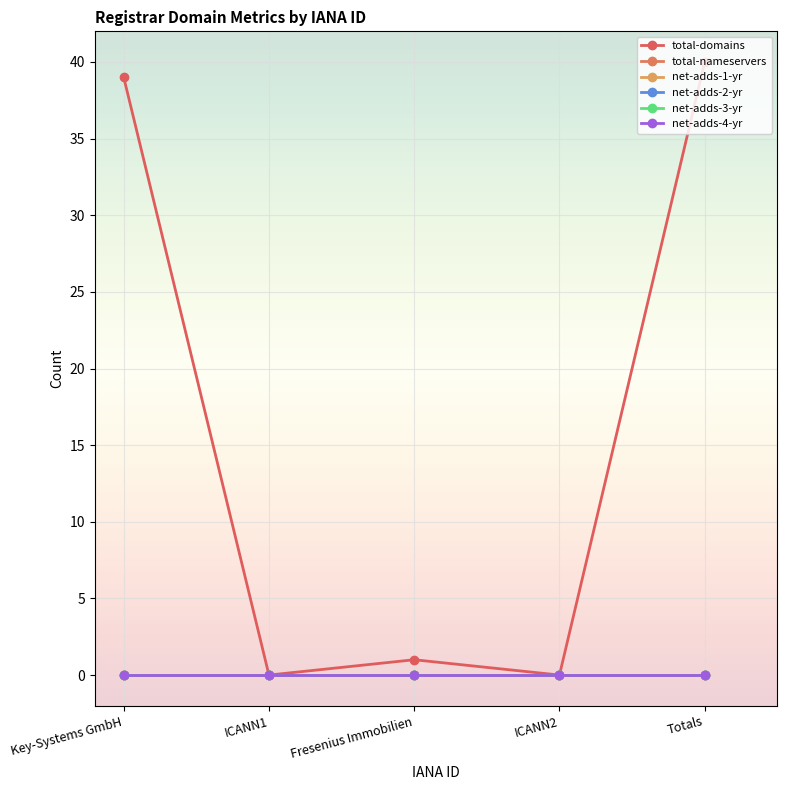

Which category has the lowest value across all series?

ICANN1